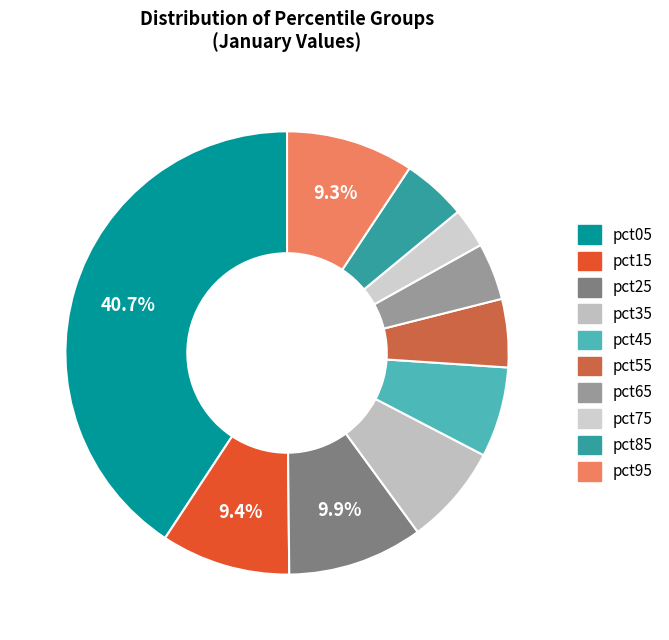

To the nearest percent, what is the difference between the largest and smallest slice percentages?

38%